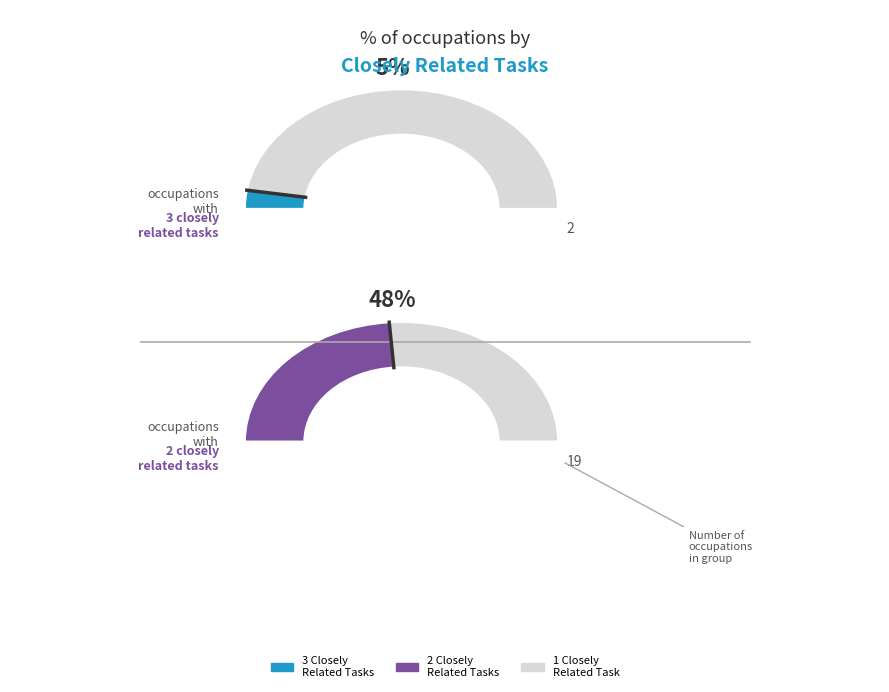

Does 1 represent more than half of the total?

No